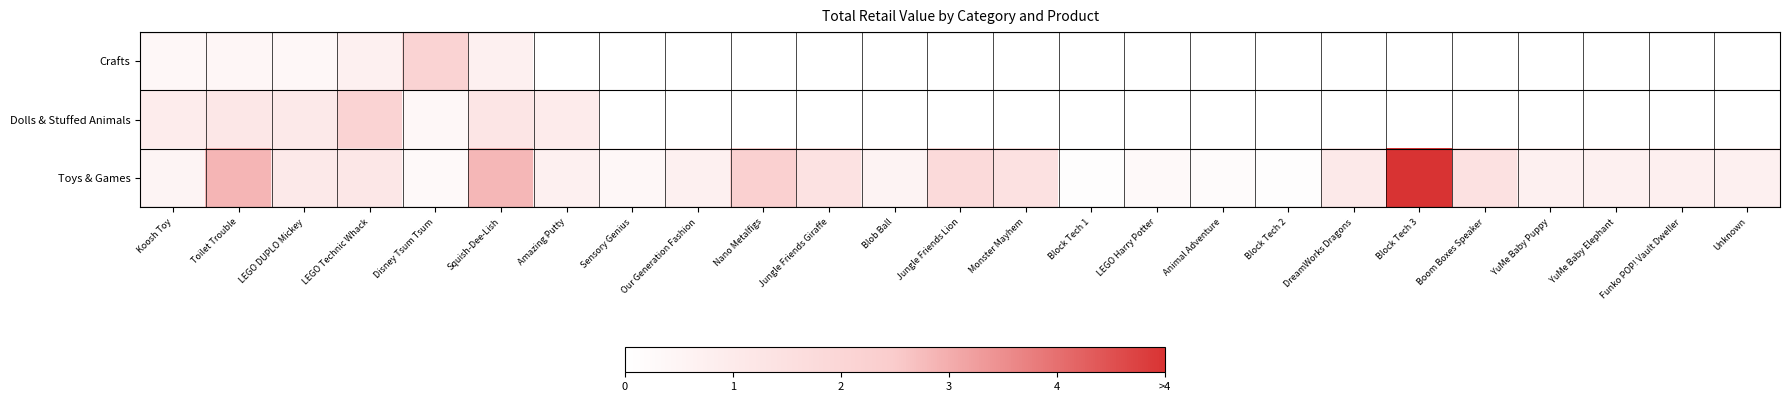

What is the difference between the highest and lowest values at Toilet Trouble?

34.0